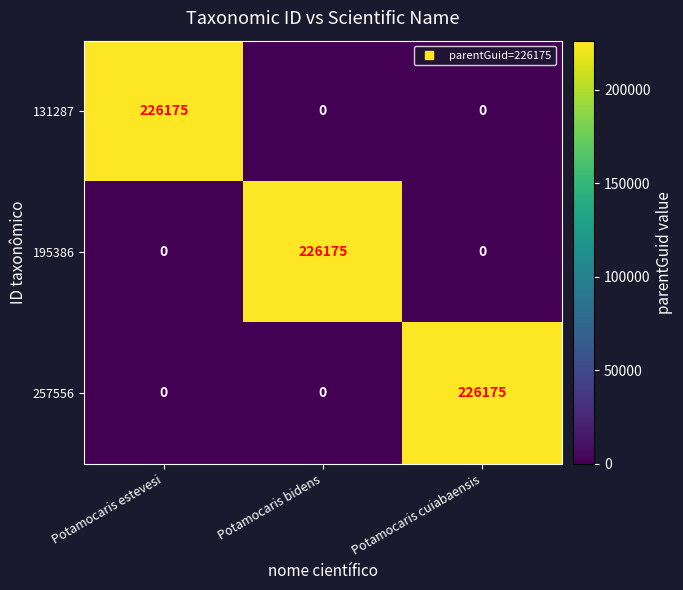

What is the spread (max minus min) of values at Potamocaris bidens?

226175